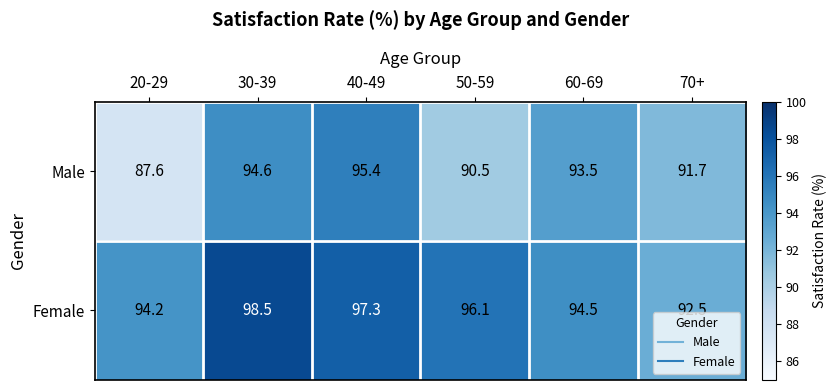

Which series has the widest spread of values?

Male